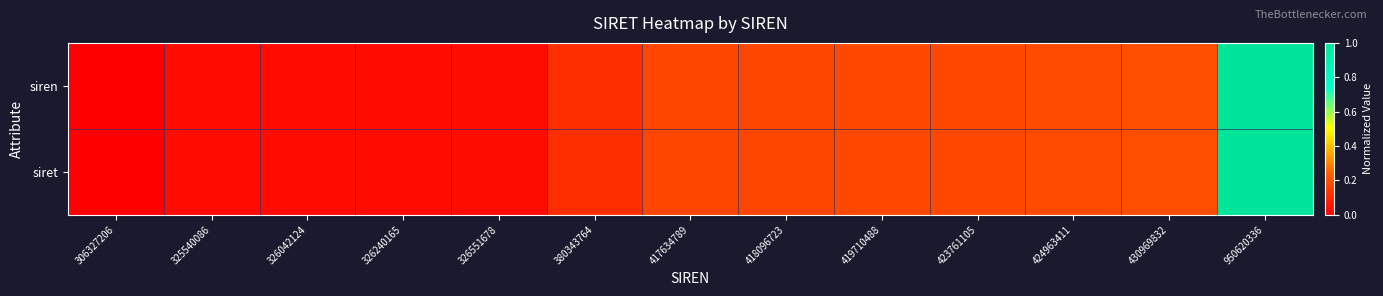

Which label corresponds to the smallest value in the chart?

306327206